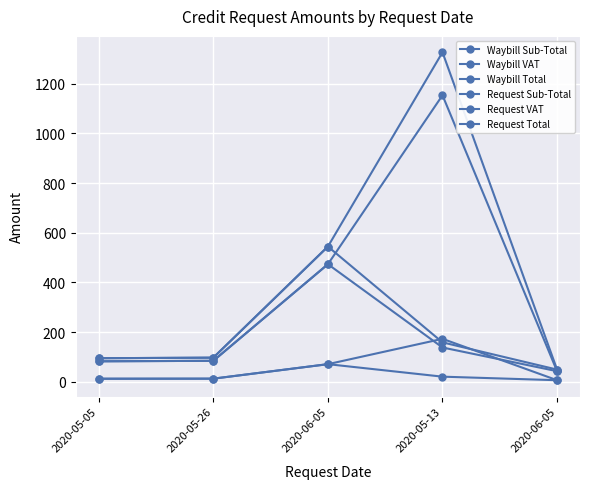

The value of Request VAT at 2020-05-26 is 6.0. True or false?

False